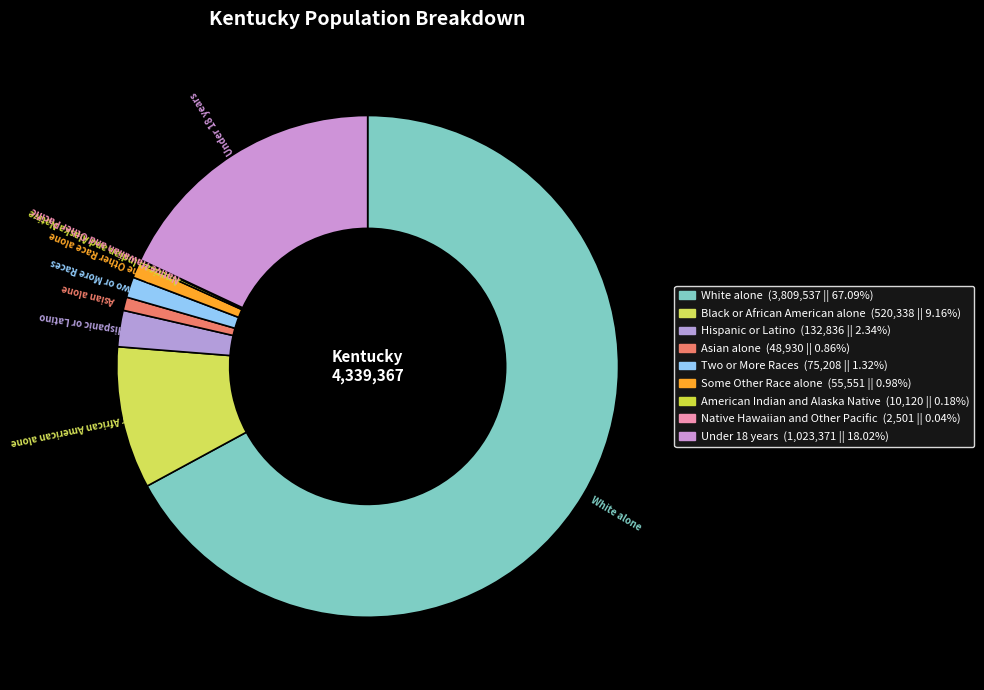

True or false: Black or African American alone accounts for 1% of the total.

False